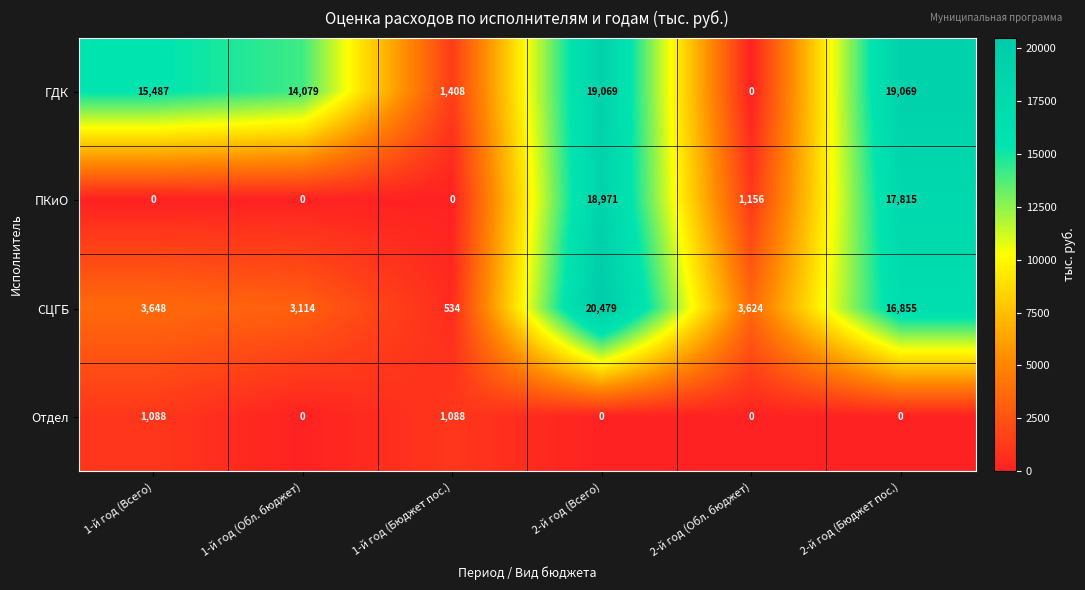

At which category is the sum across all series the highest?

2-й год (Всего)